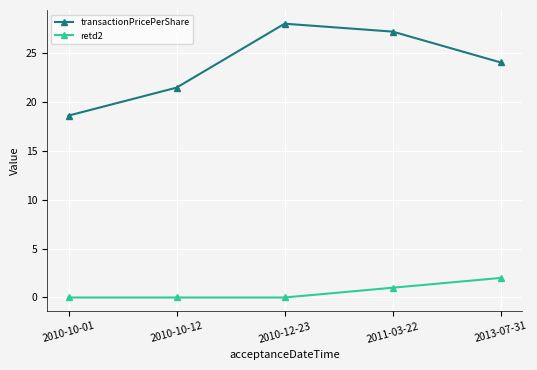

What value does the transactionPricePerShare series have at 2010-10-01?

18.6